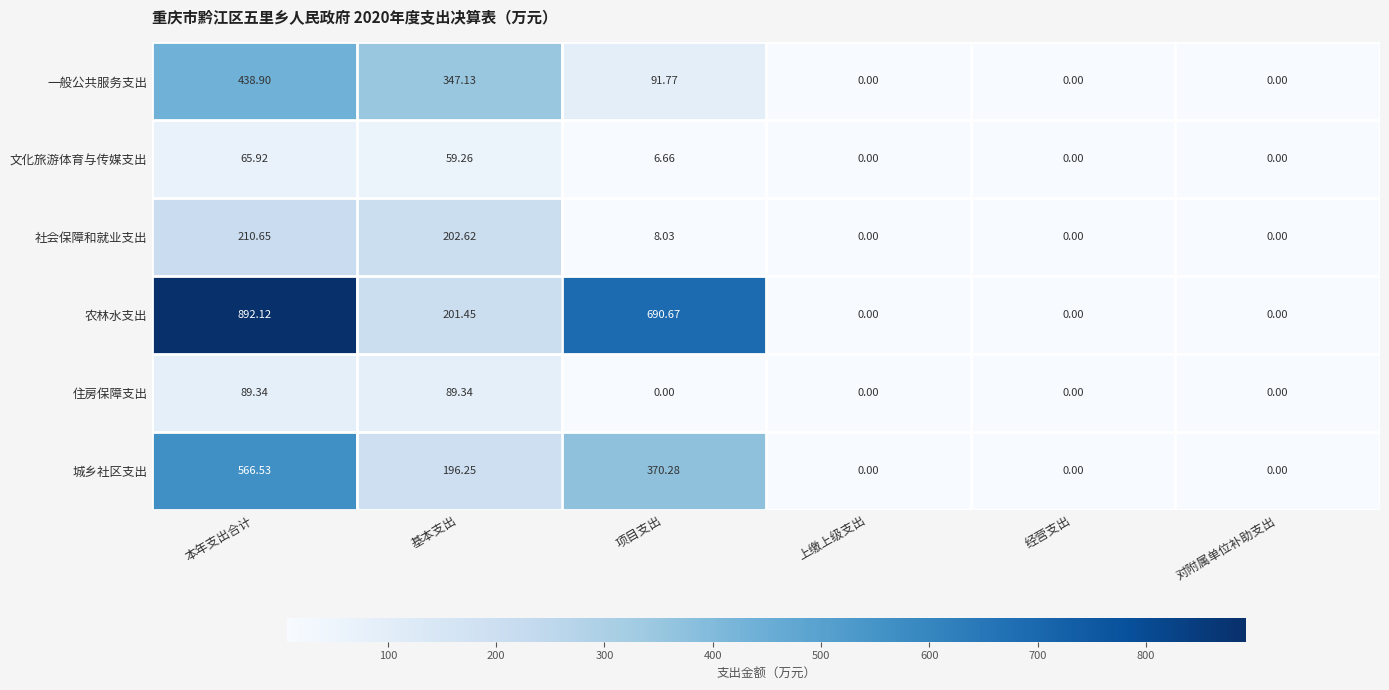

List the series in order of their peak value, highest first.

农林水支出, 城乡社区支出, 一般公共服务支出, 社会保障和就业支出, 住房保障支出, 文化旅游体育与传媒支出